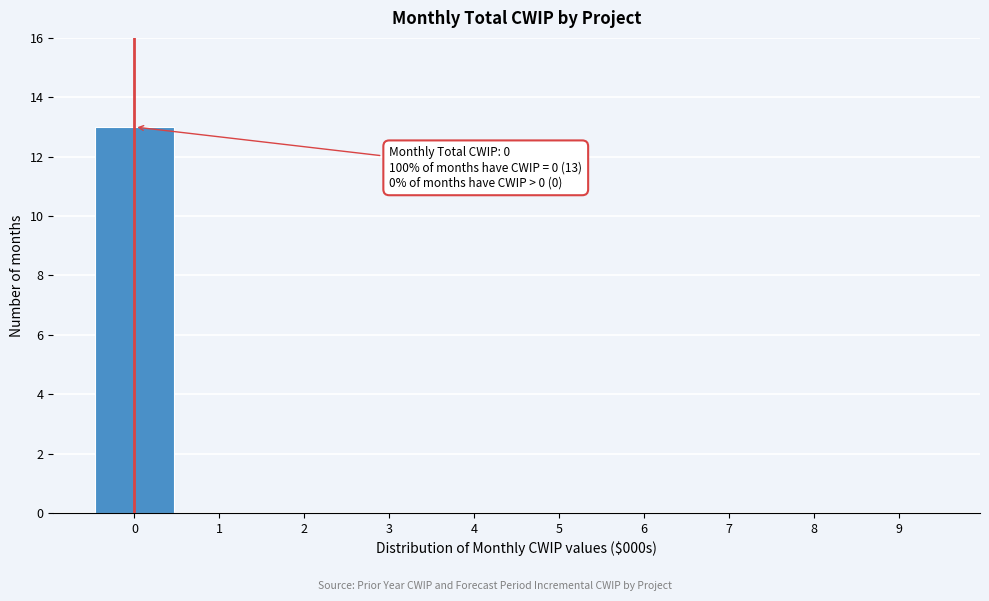

Reading left to right, what are all the values shown in this chart?

0=13	1=0	2=0	3=0	4=0	5=0	6=0	7=0	8=0	9=0